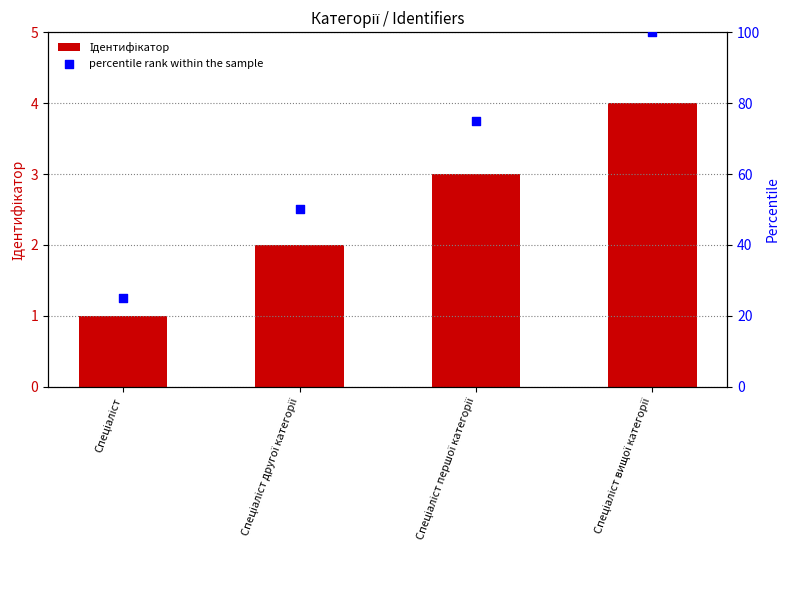

Which series contains the lowest Y value?

Ідентифікатор